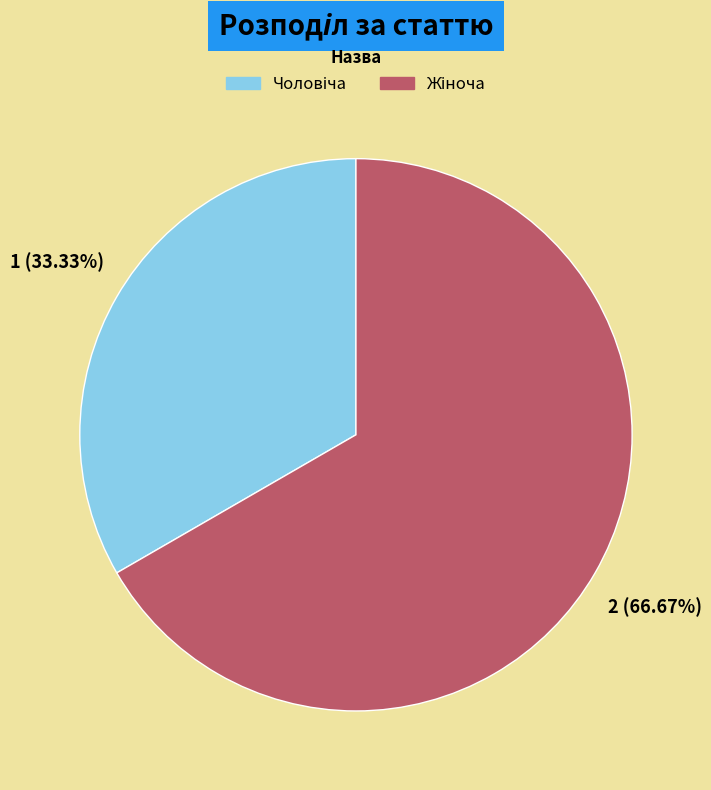

Does any single category account for the majority?

Yes